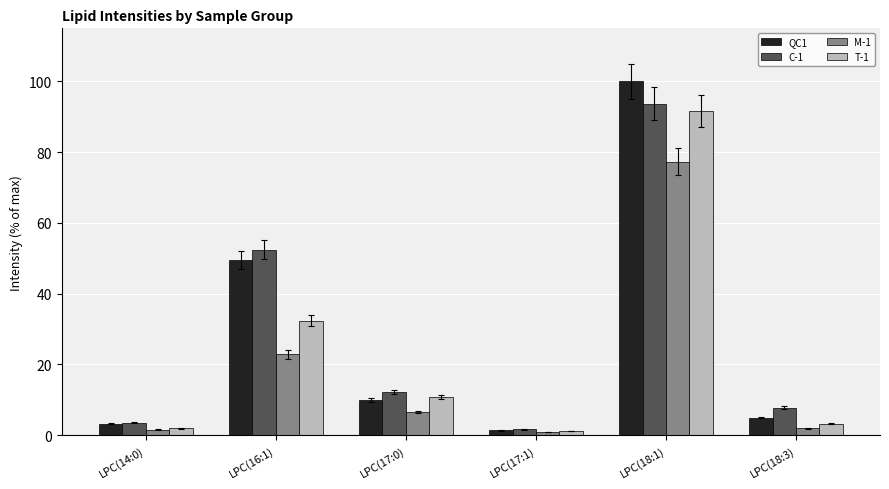

Which label corresponds to the largest value in the chart?

LPC(18:1)